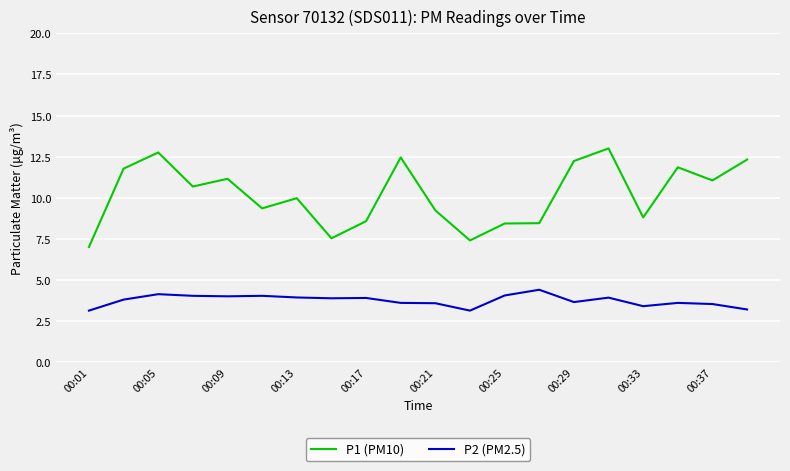

What is the difference between the maximum and minimum values in the P2 (PM2.5) series?

1.3